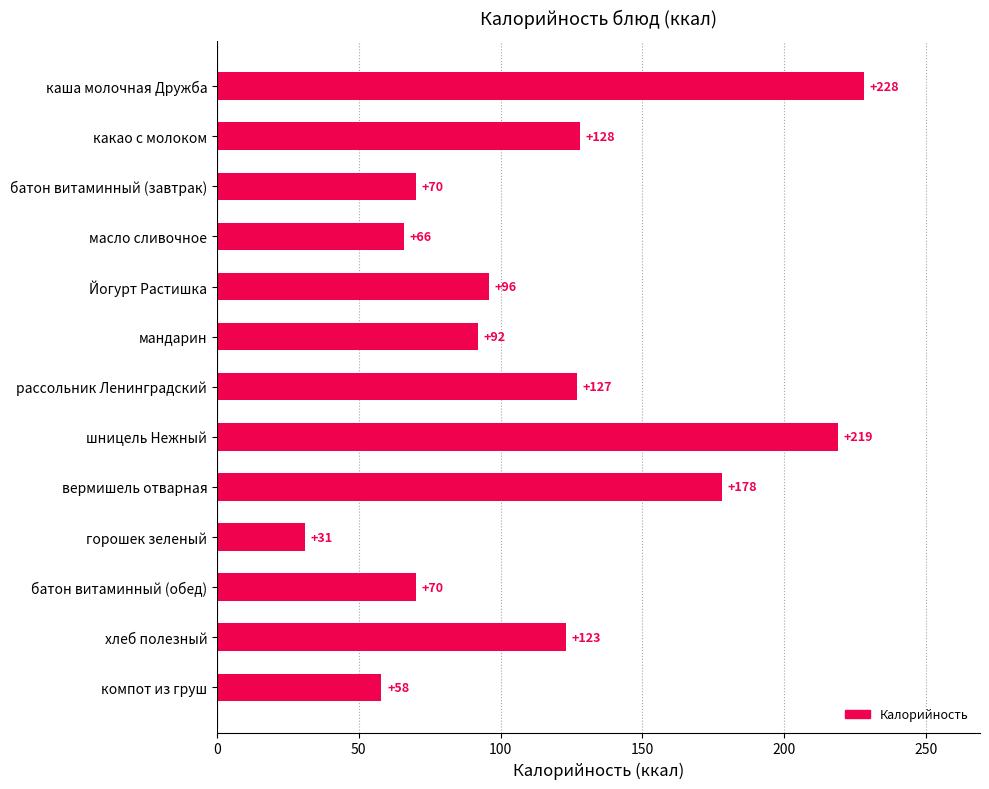

What is the label of the 1st bar from the top?

каша молочная Дружба